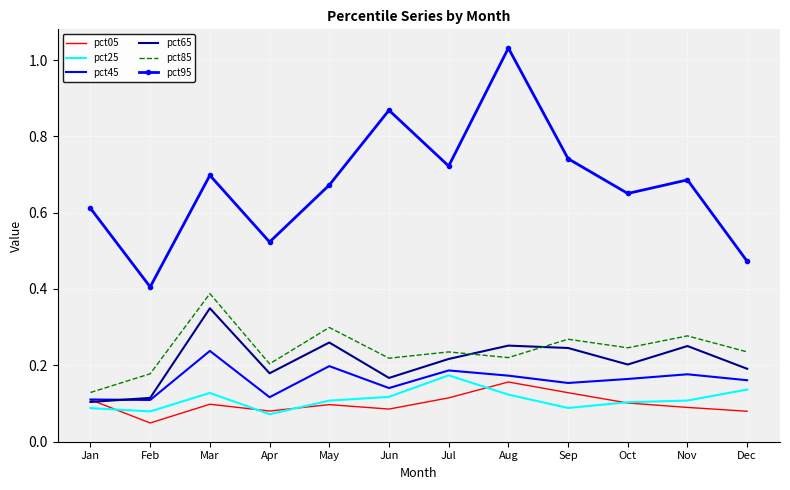

In pct85, how many points are higher than both neighbors (excluding endpoints)?

5